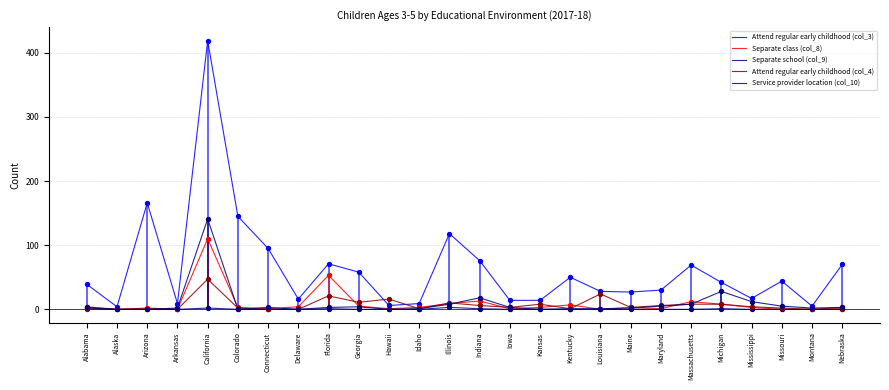

At which category is the sum across all series the highest?

California